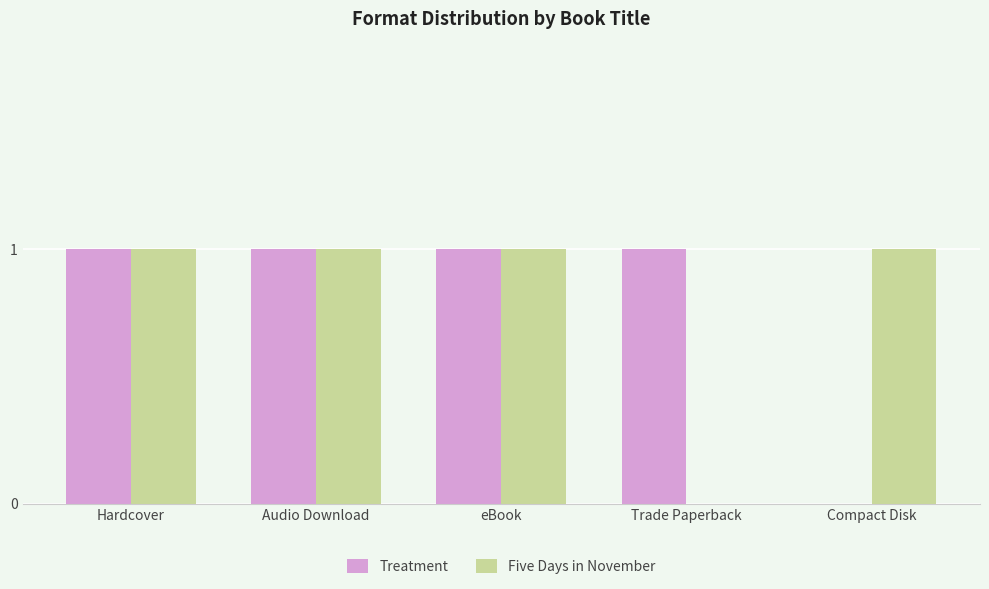

What is the difference between the Treatment values at eBook and Compact Disk?

1